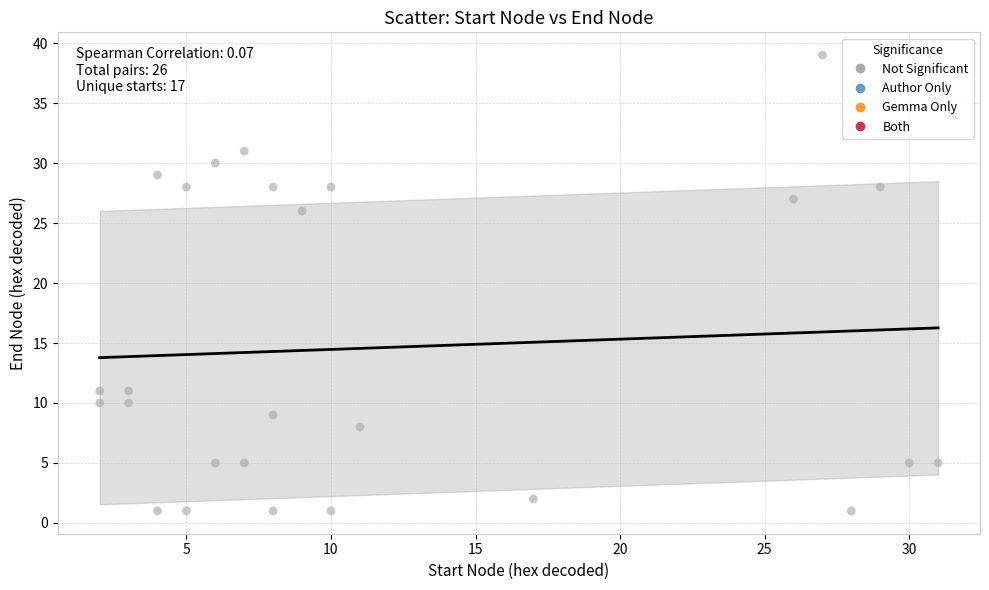

What Y value in the scatter plot is closest to 20?

26